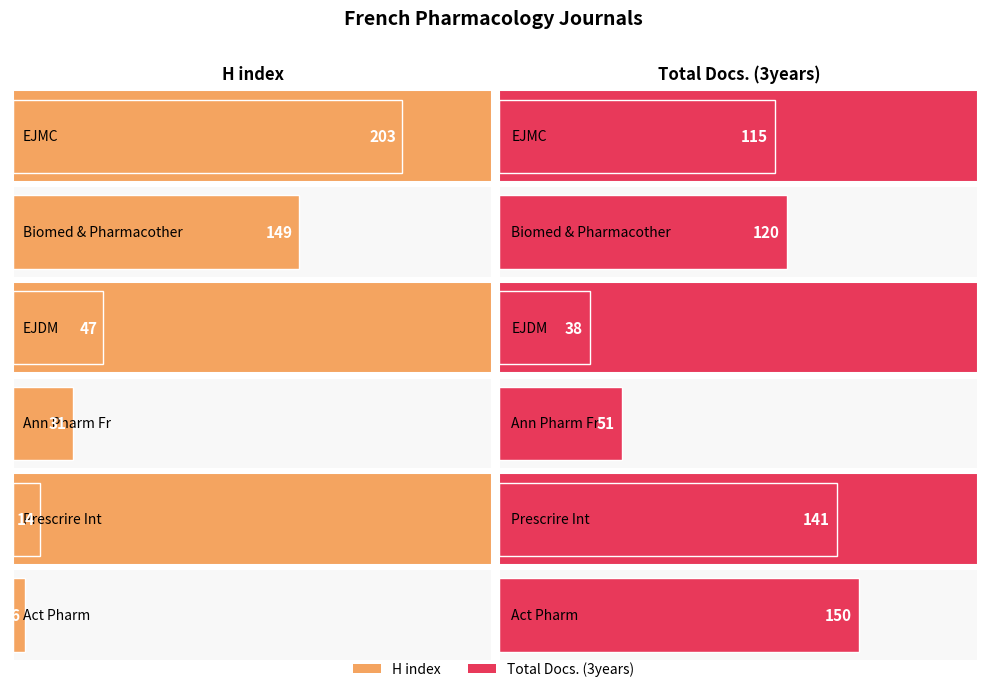

What is the sum of all Total Docs. (3years) values?

615